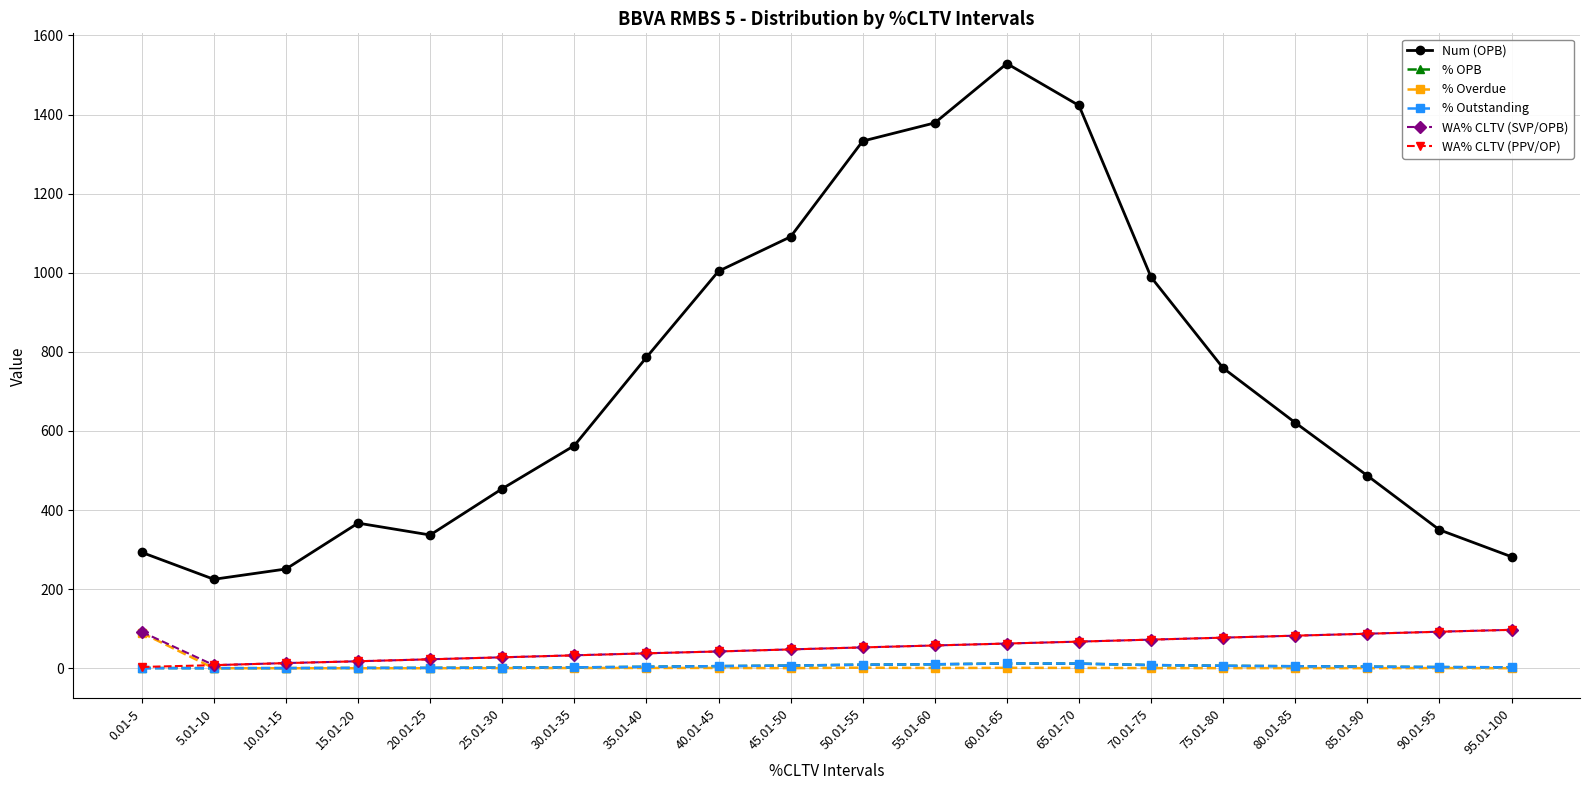

The value of Num (OPB) at 70.01-75 is 212.0. True or false?

False